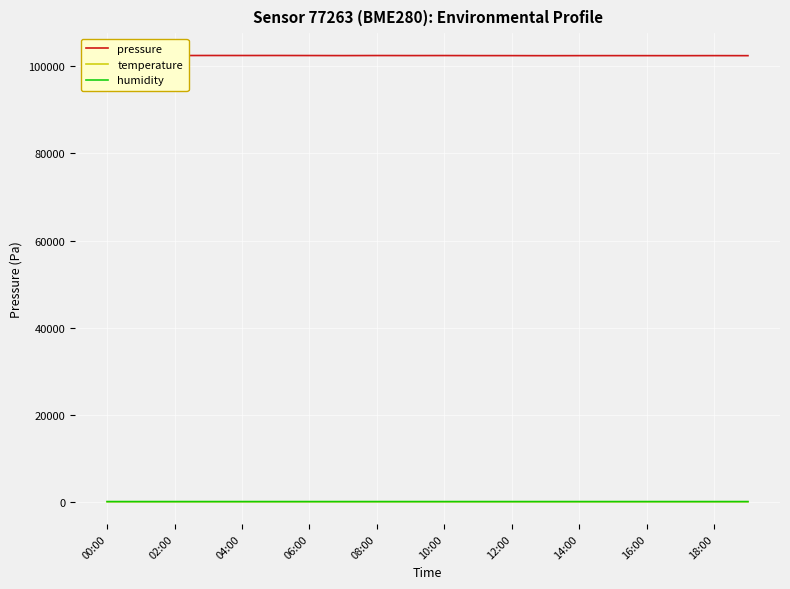

What is the average value of the temperature series?

18.5